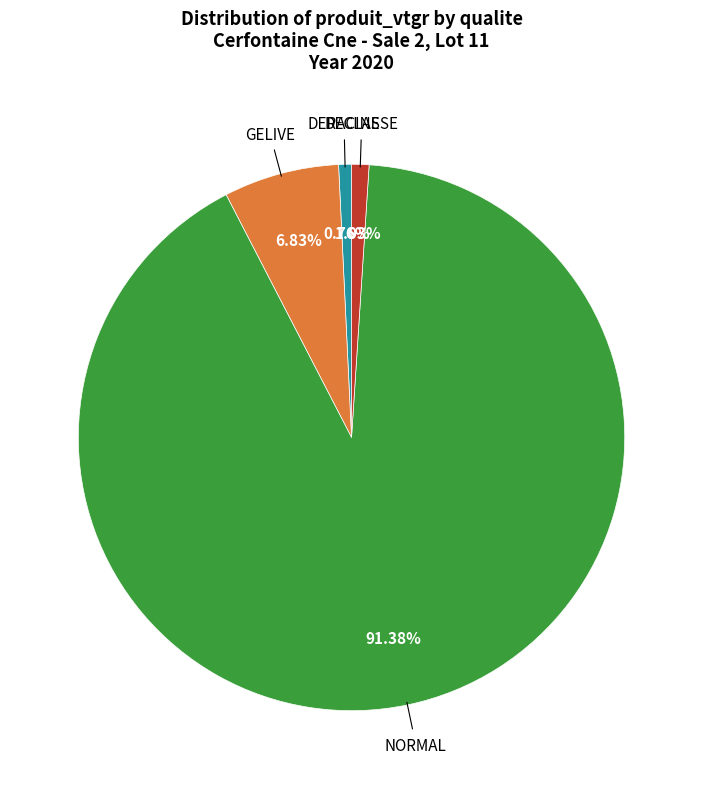

What is the total percentage of DERACINE and GELIVE?

7.6%